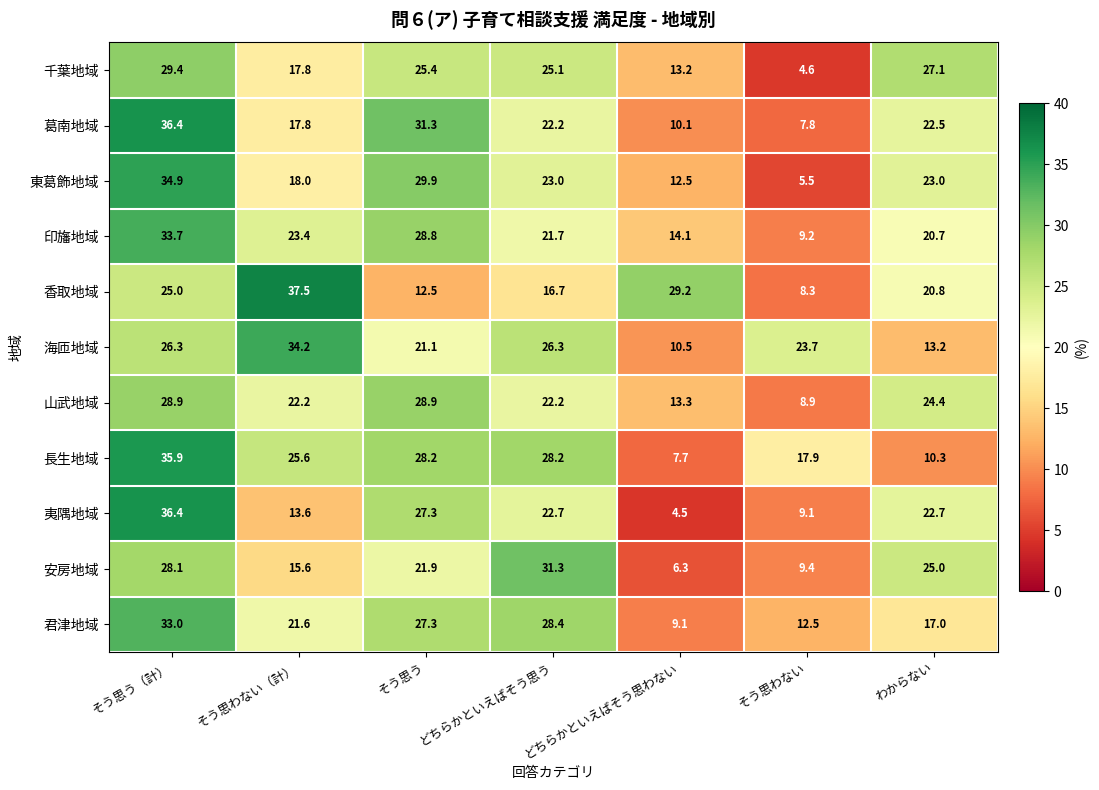

Where does the 長生地域 series first go above 25?

そう思う（計）